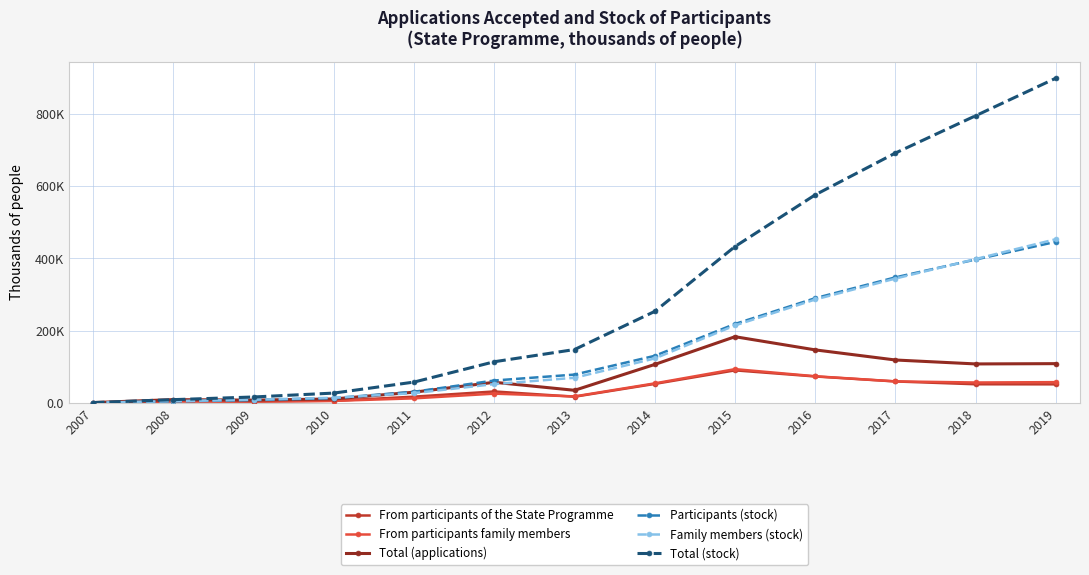

What is the maximum value shown in the chart?

899.1